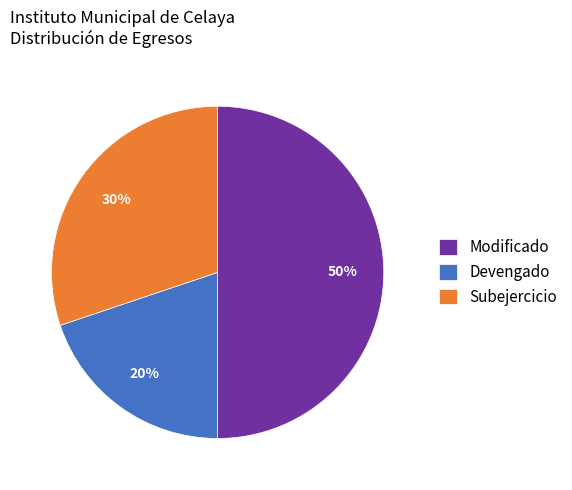

True or false: Subejercicio accounts for 30% of the total.

True